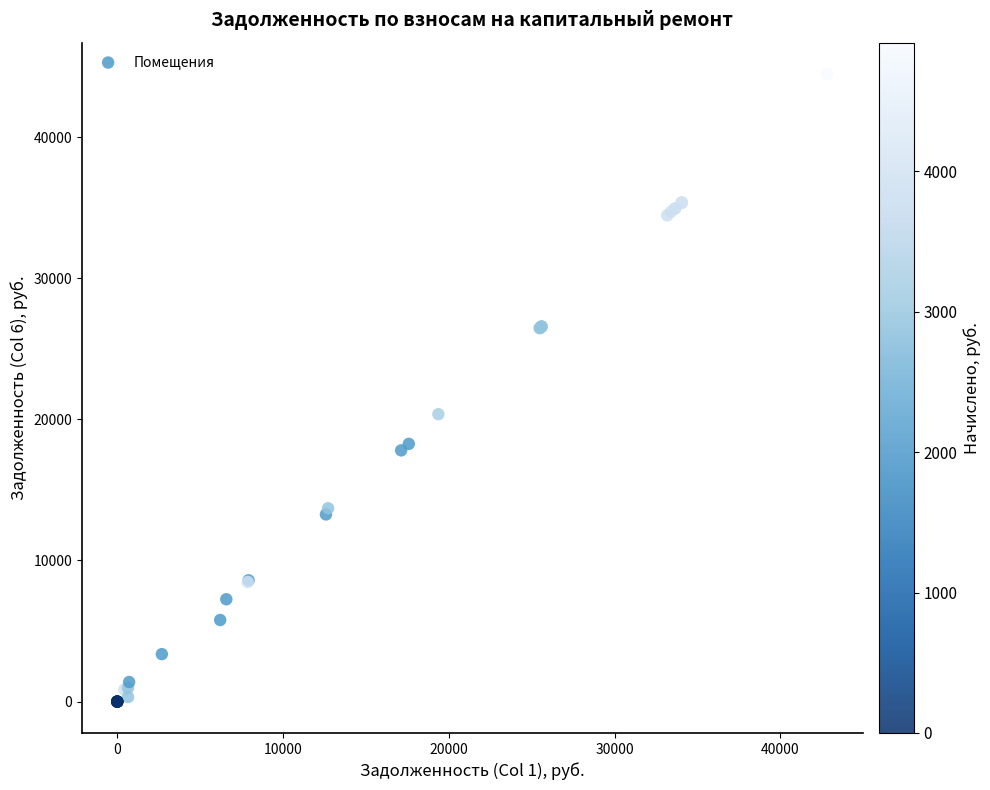

What Y value in the scatter plot is closest to 22233?

20364.5